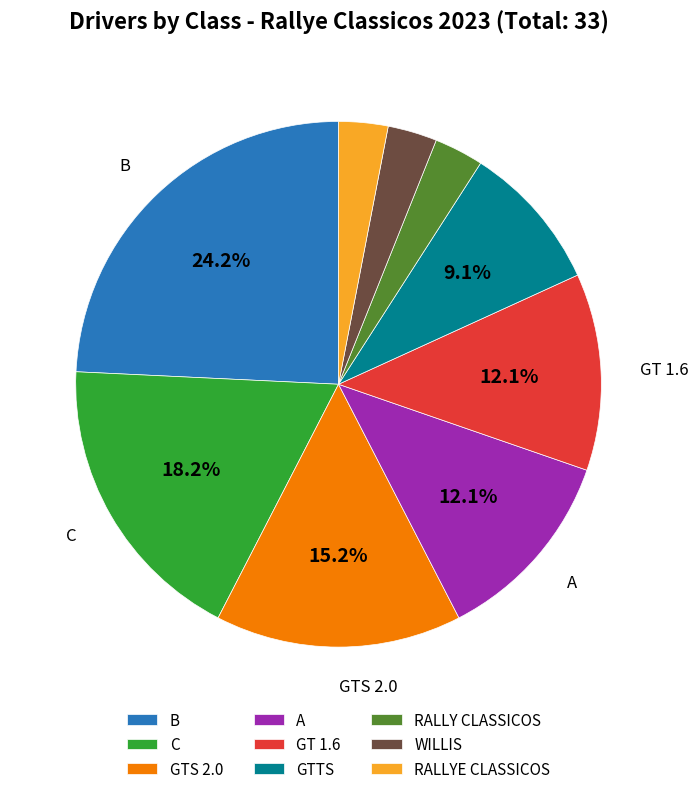

What percentage is the RALLYE CLASSICOS slice, to the nearest percent?

3%